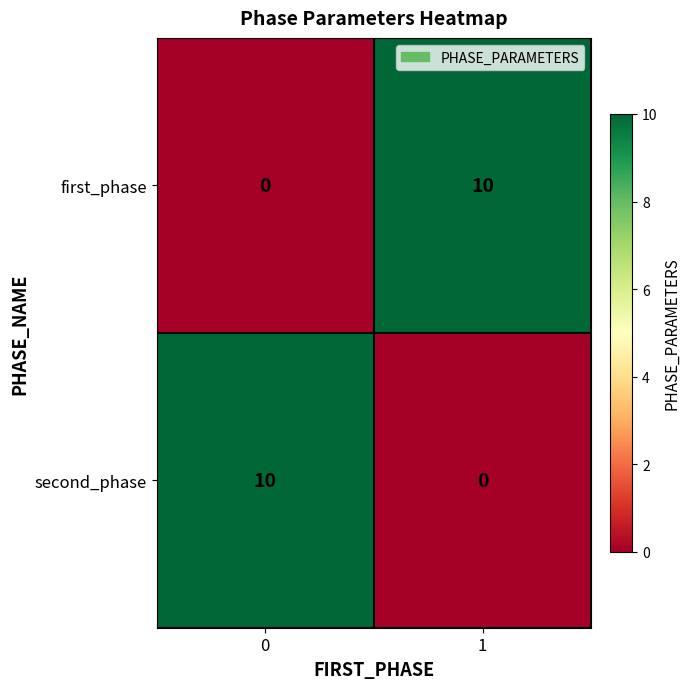

Rank the series at 0 from highest to lowest value.

second_phase, first_phase